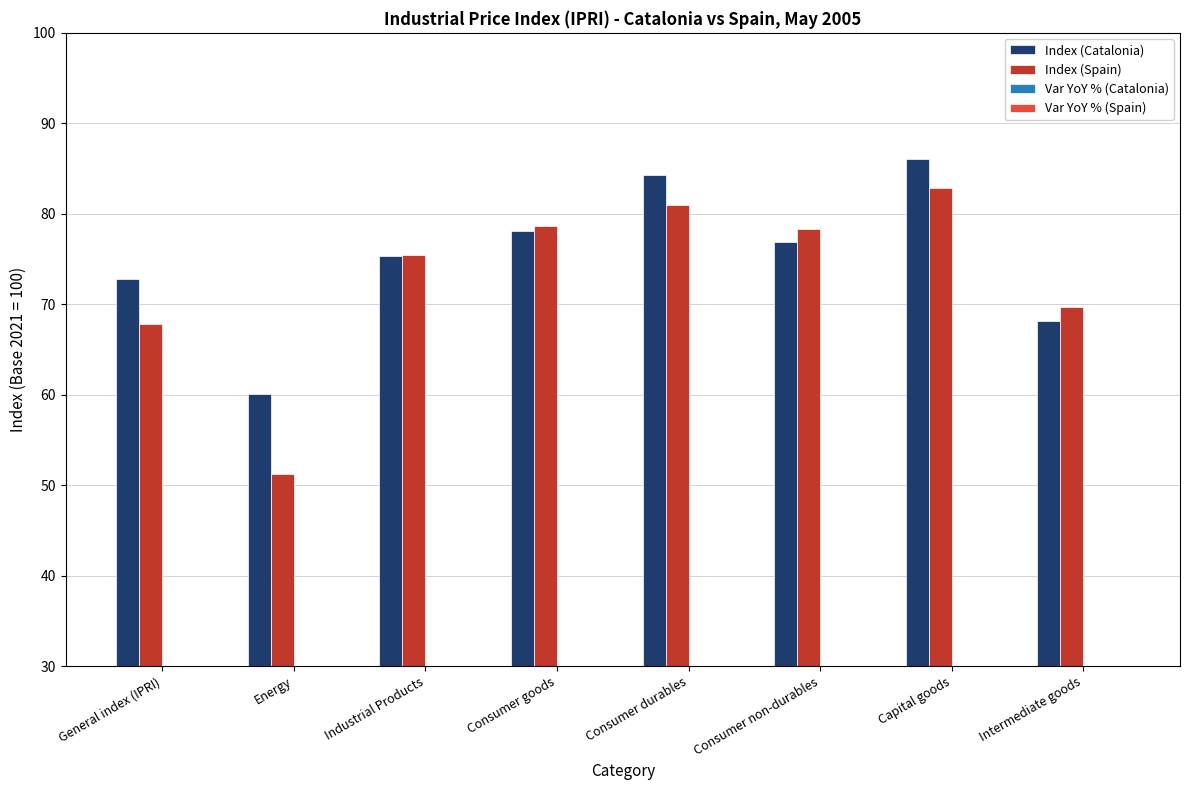

Reading left to right, extract all data points from this chart.

Index (Catalonia): 72.8	60.1	75.3	78.1	84.3	76.9	86.1	68.1
Index (Spain): 67.8	51.2	75.4	78.6	81.0	78.3	82.9	69.7
Var YoY % (Catalonia): 3.4	10.2	2.6	1.9	0.9	2.1	2.1	3.4
Var YoY % (Spain): 4.0	10.9	2.7	2.5	2.6	2.5	2.0	3.3